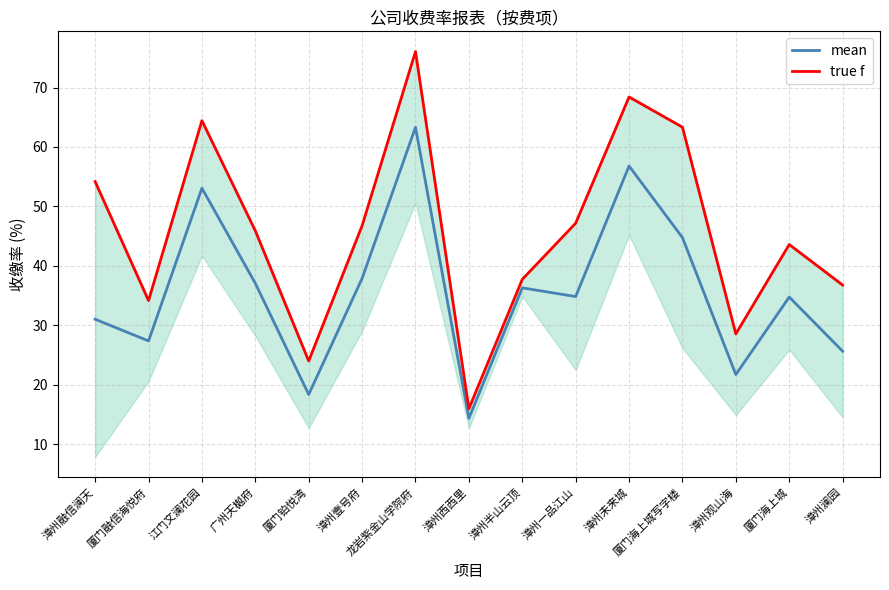

The value of mean at 广州天樾府 is 37.1. True or false?

True